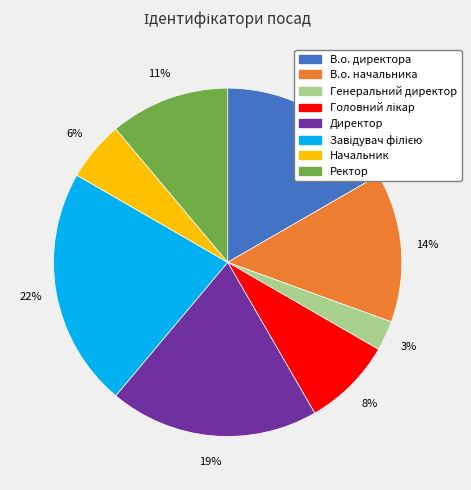

Does Генеральний директор represent more than half of the total?

No